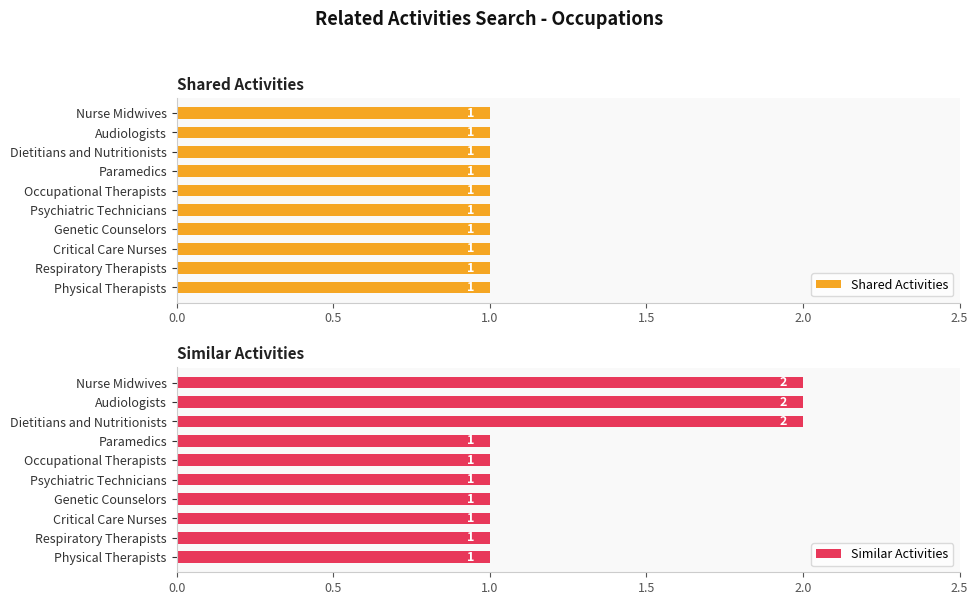

The Similar Activities series shows 3.6 at Nurse Midwives. True or false?

False